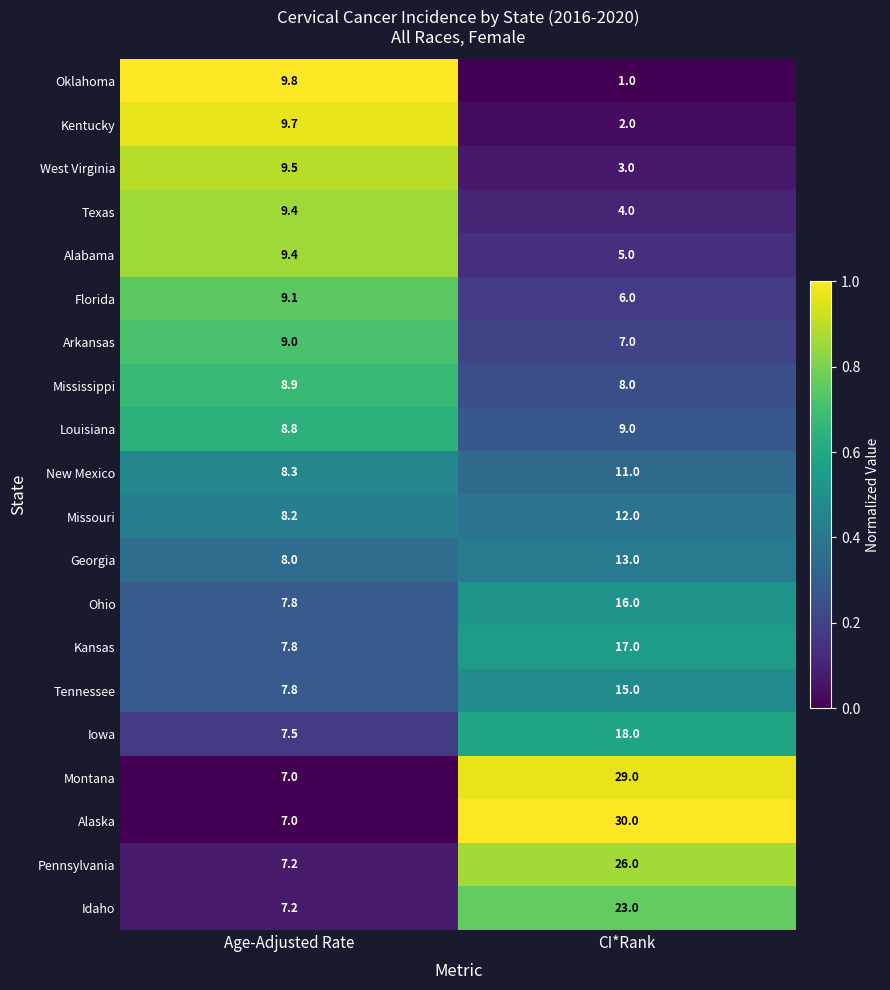

What is the sum of all New Mexico values?

19.3